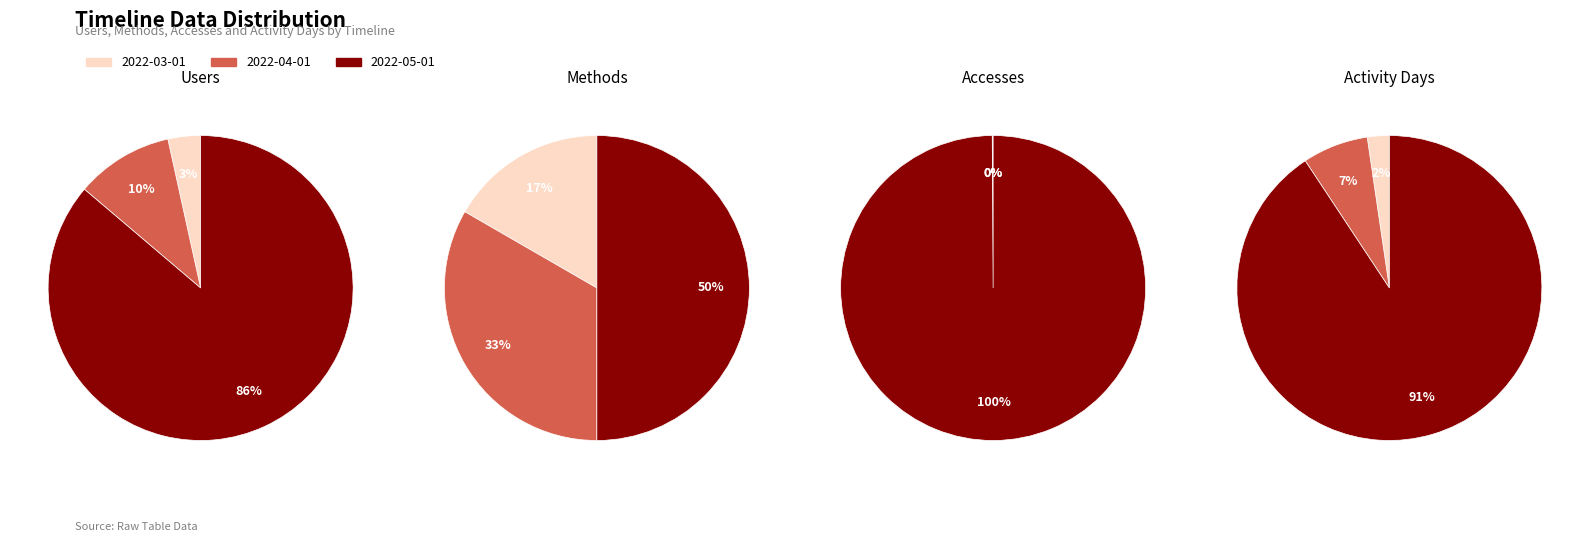

How many slices are in this pie chart?

3